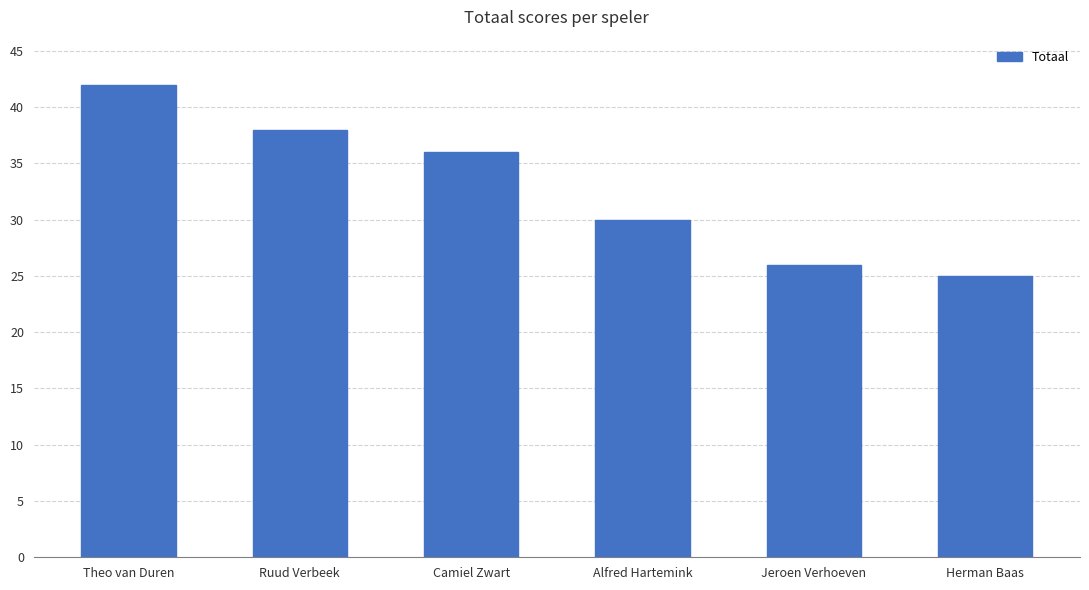

Count the number of categories in the chart.

6